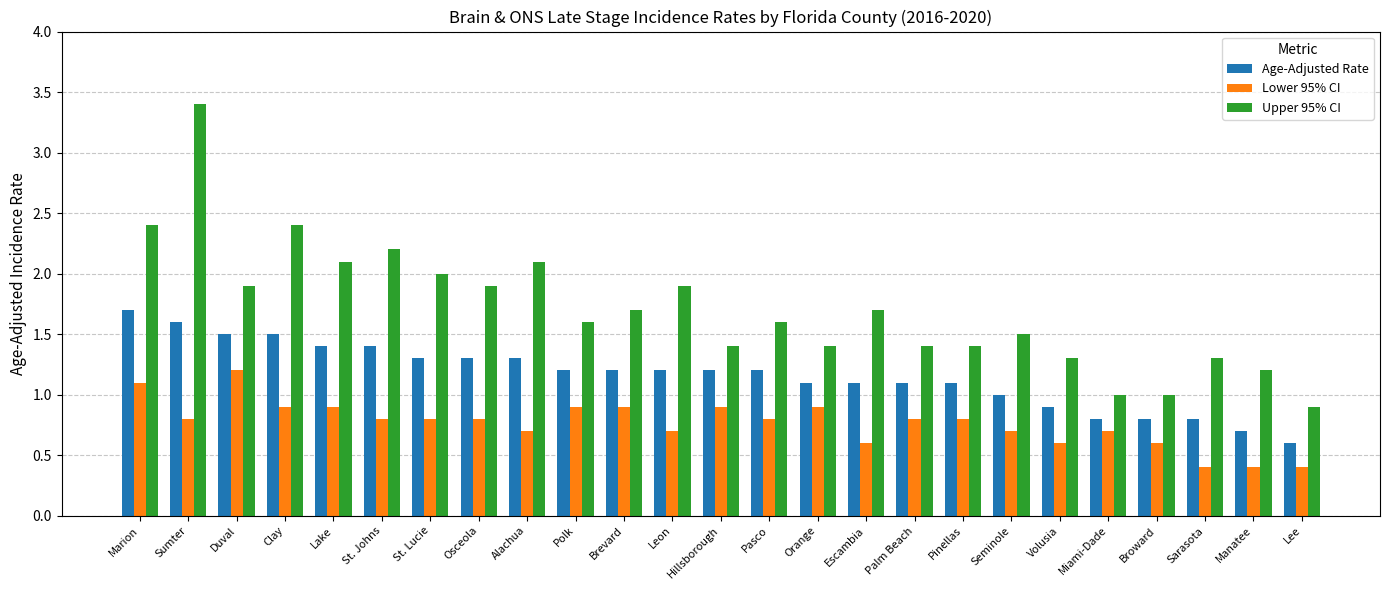

How many series are shown in this chart?

3